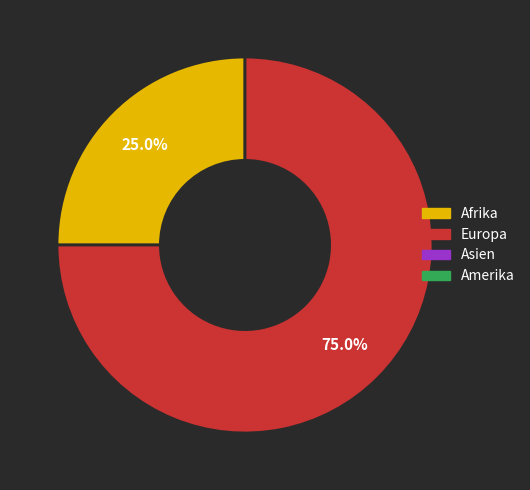

Is there a majority slice in this chart?

Yes